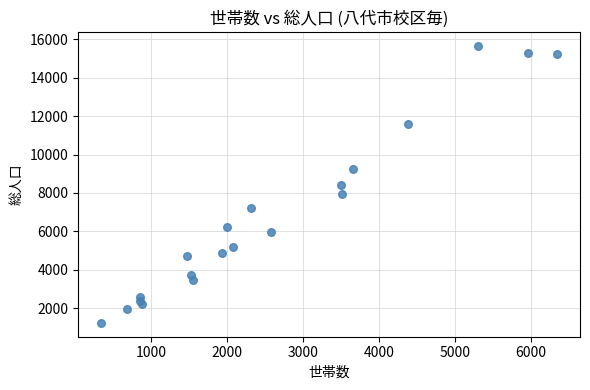

What is the range of X values (max minus min)?

6015